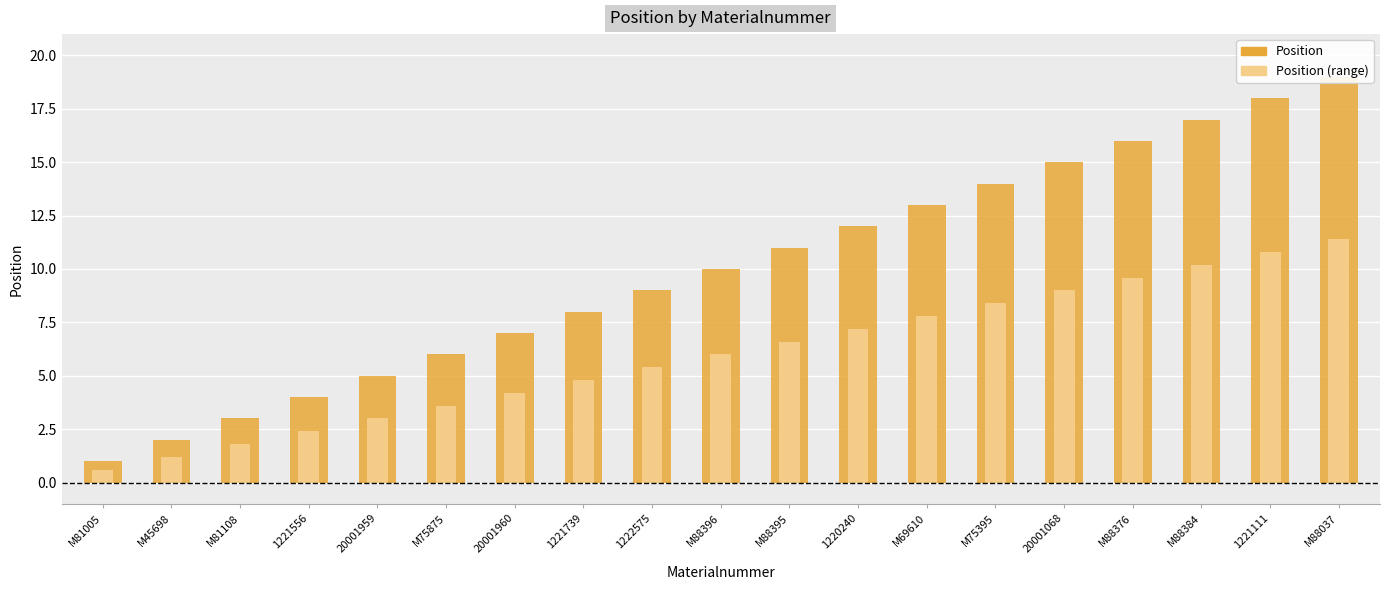

How many data points in Position (range) are above 6?

9